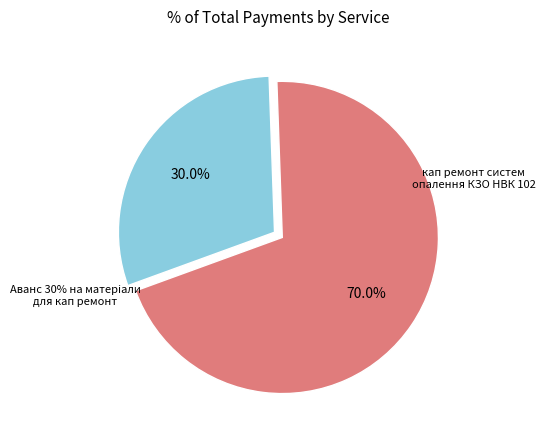

Approximately how many times larger is the value at Аванс 30% на матерiали для кап ремонт compared to кап ремонт систем опалення КЗО НВК 102?

0.4